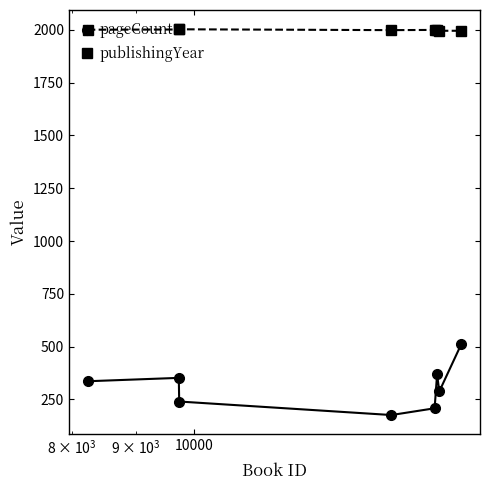

What is the value of the publishingYear point at the 5th from the left?

2000